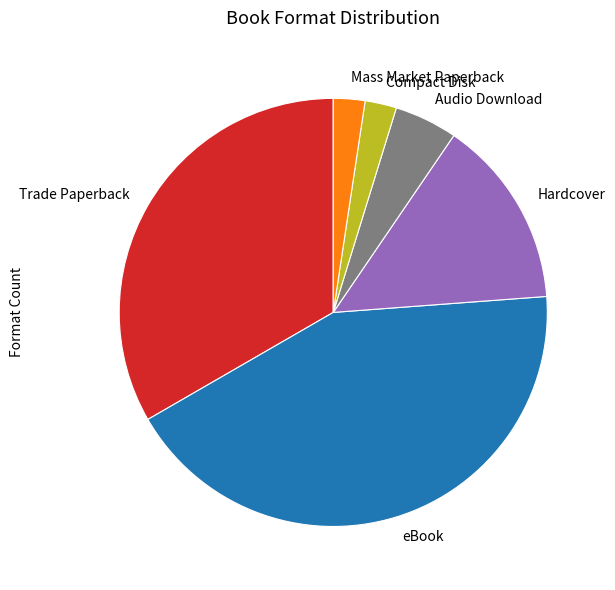

Is it true that Compact Disk is 2% of the pie?

True